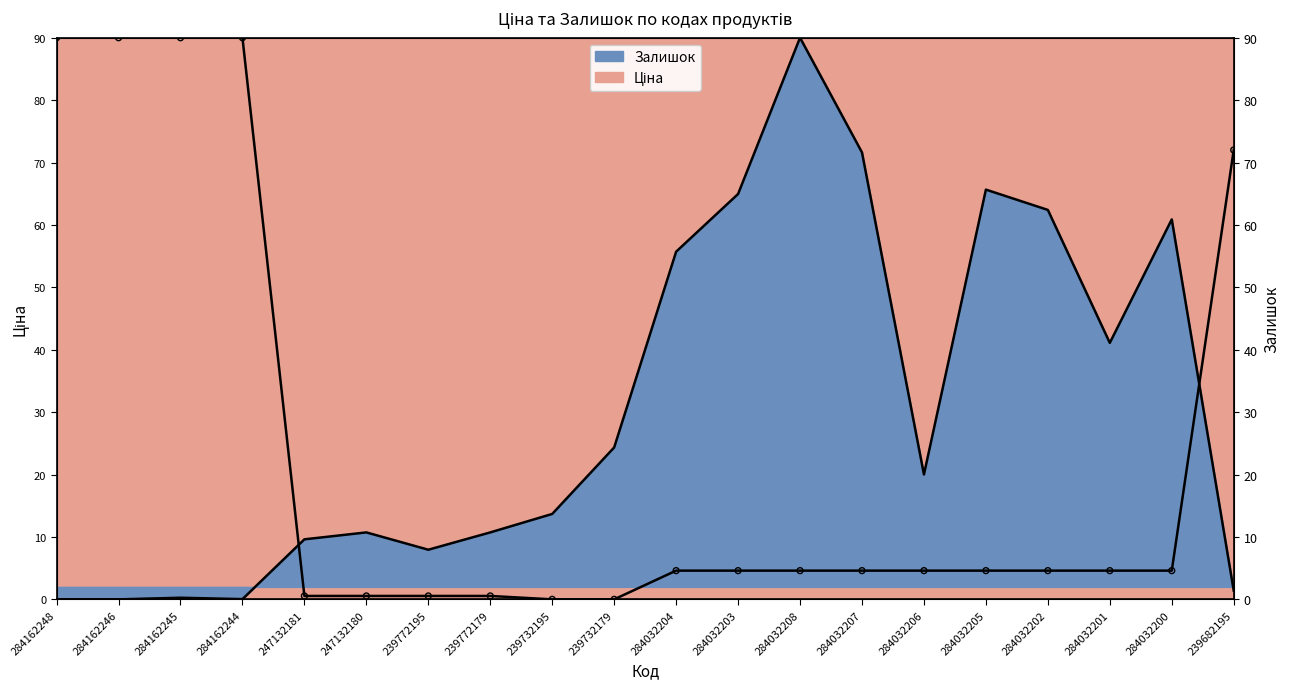

Between 284032207 and 239732179, which is larger?

284032207